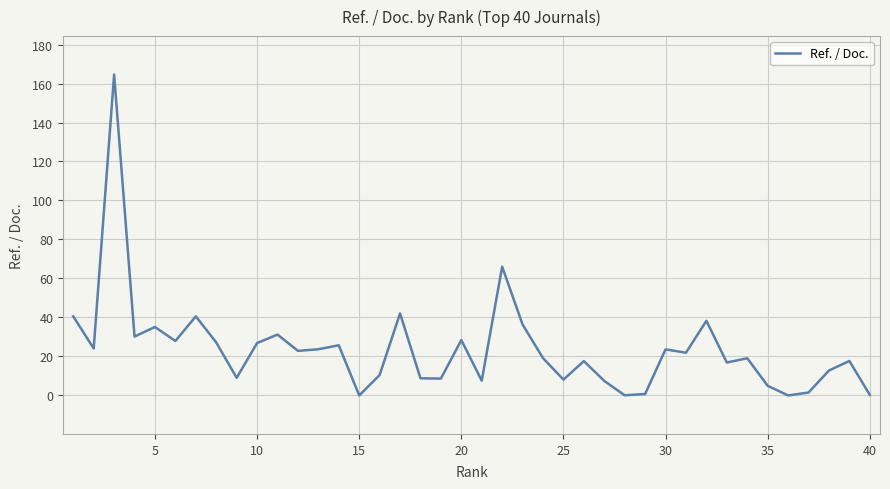

What is the greatest value displayed?

164.6